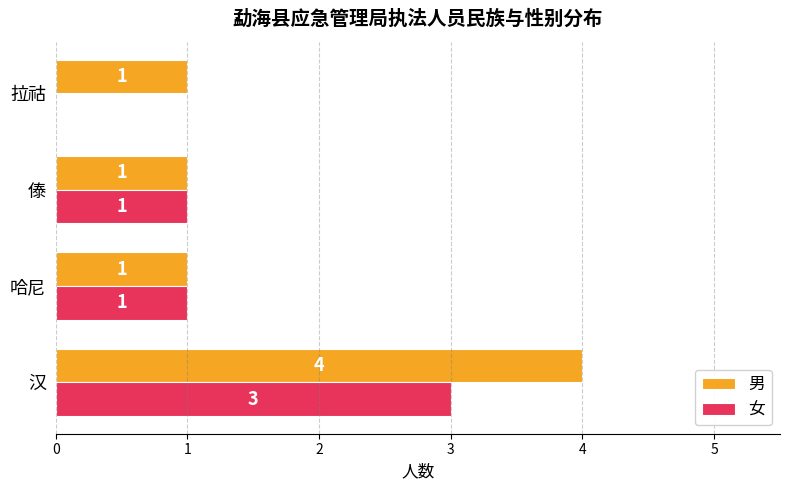

What are all the series names shown in the legend?

男, 女